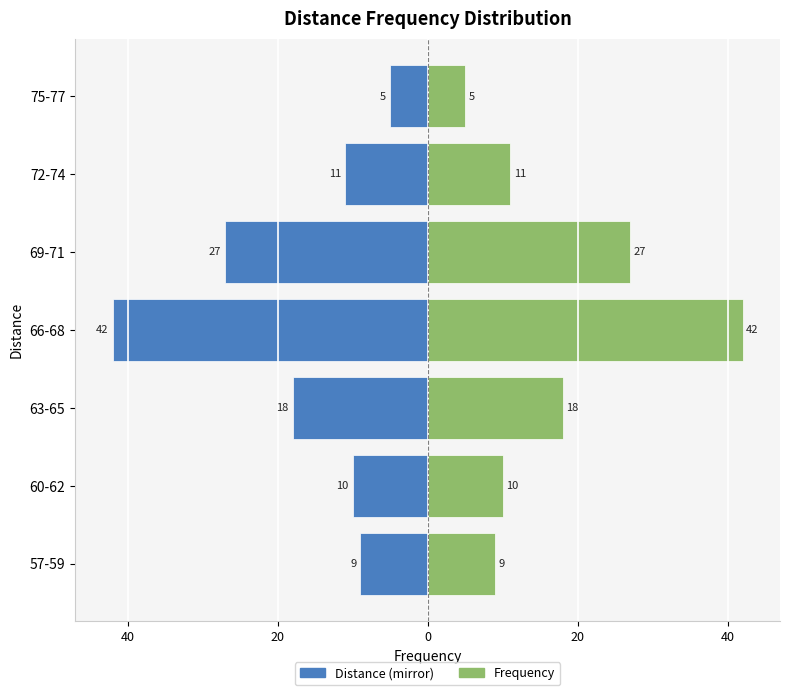

Which series has the widest spread of values?

Left (mirror)